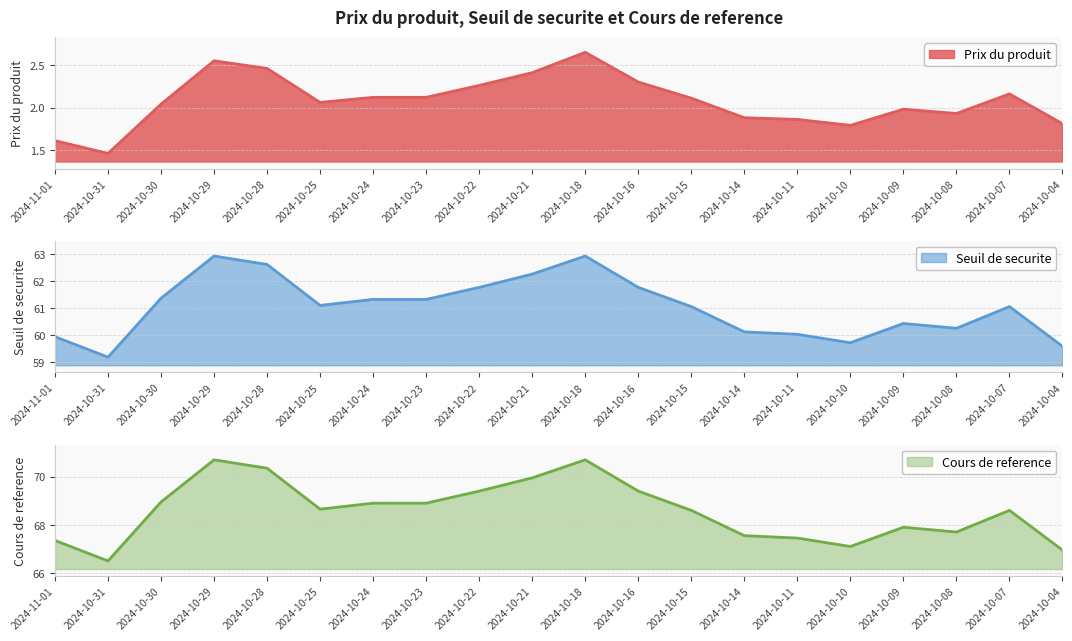

At which label does Seuil de securite first exceed 61?

2024-10-30